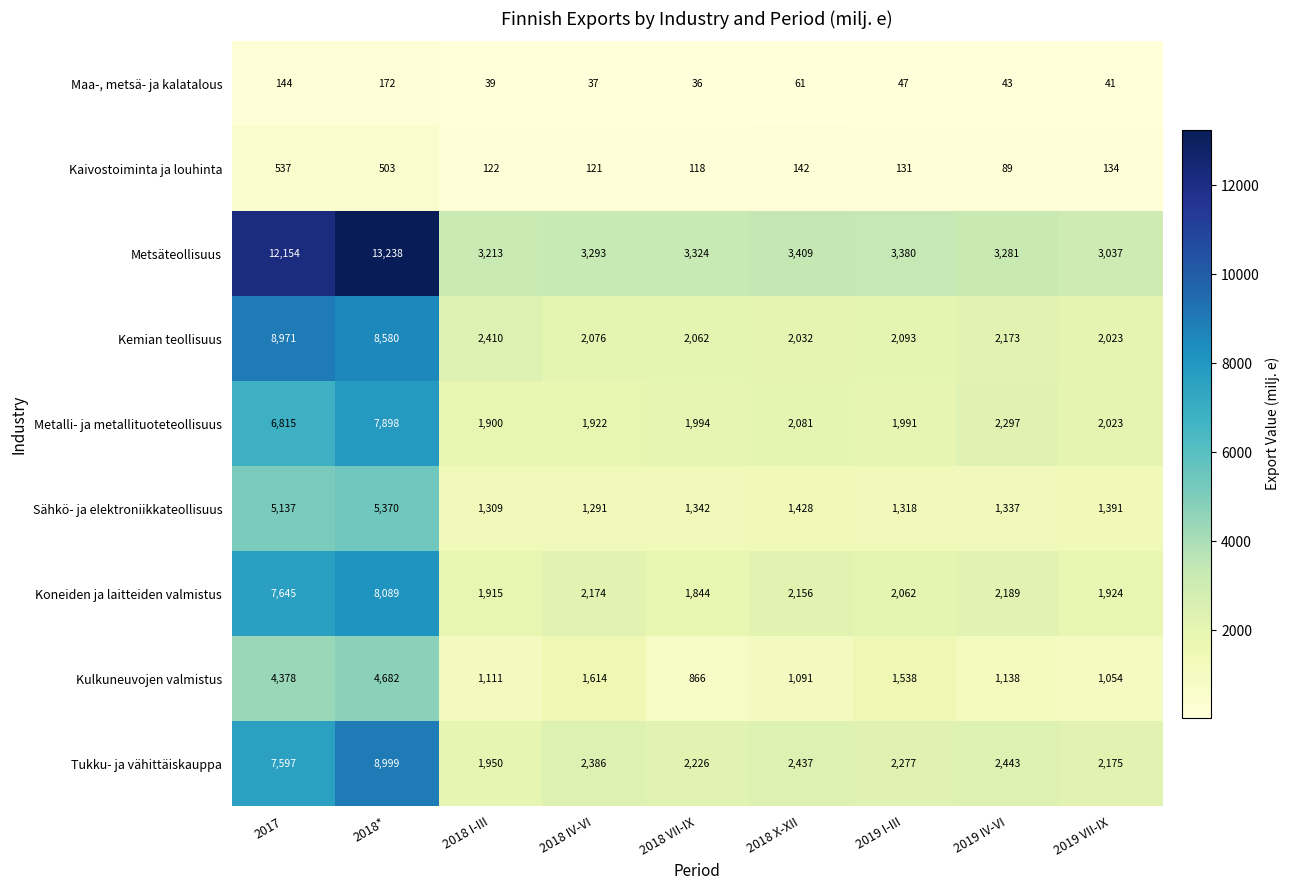

What is the difference between the second highest and second lowest values in the Kulkuneuvojen valmistus series?

3324